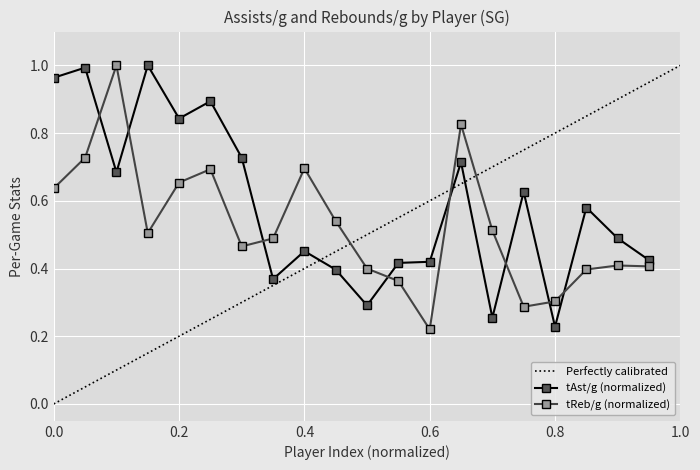

The tReb/g series shows 0.5 at Mayo. True or false?

True